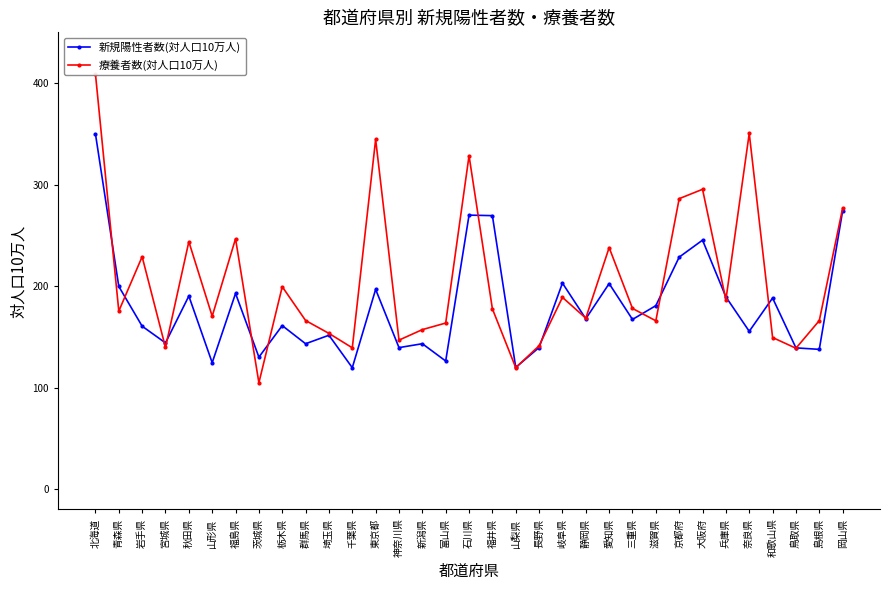

What value does the 療養者数(対人口10万人) series have at 石川県?

328.5